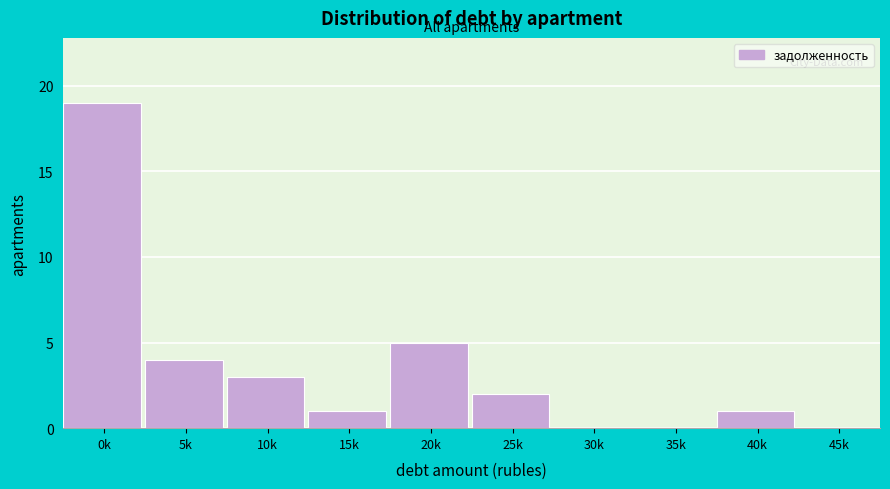

Reading left to right, list all the values displayed in this chart.

0k=19	5k=4	10k=3	15k=1	20k=5	25k=2	30k=0	35k=0	40k=1	45k=0